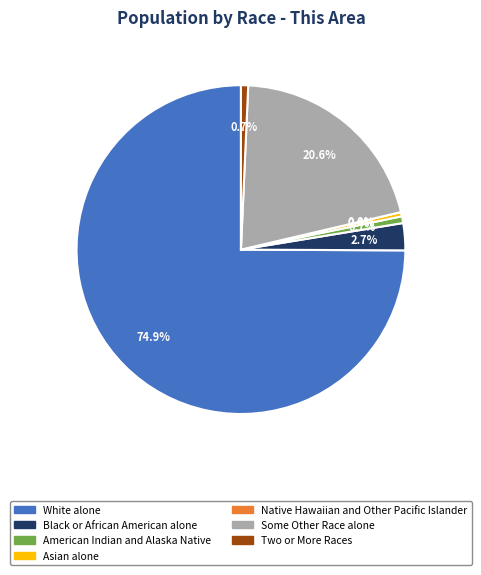

True or false: White alone accounts for 75% of the total.

True